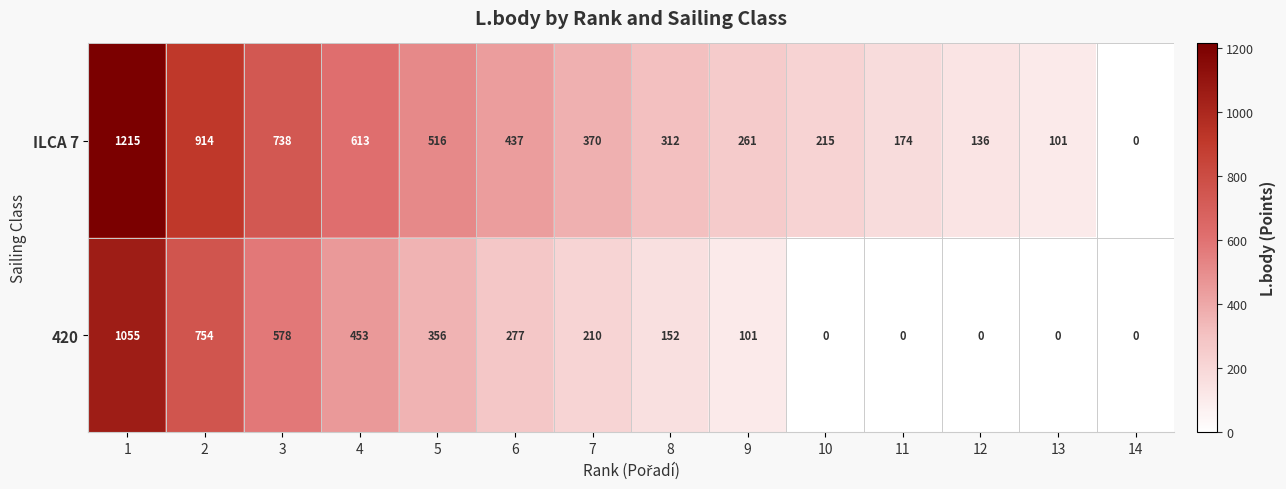

Read the ILCA 7 value at 7, to the nearest 10.

370